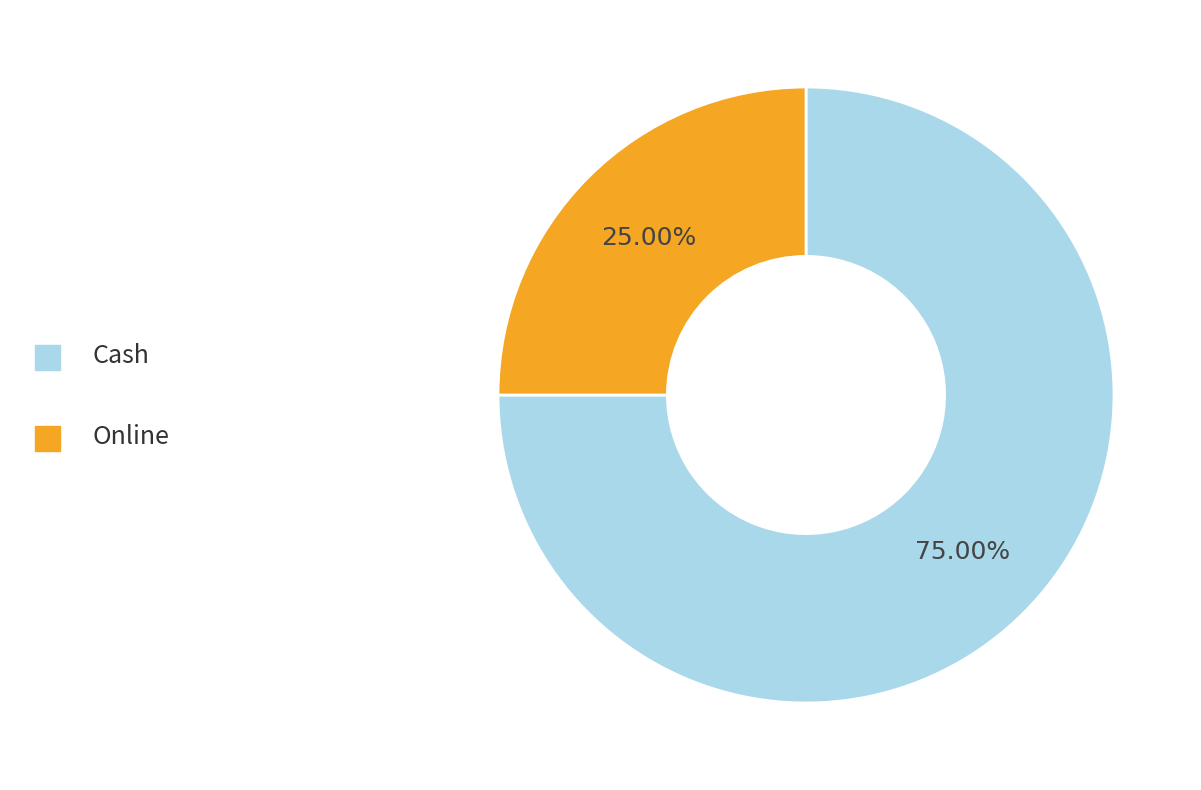

Is there a majority slice in this chart?

Yes